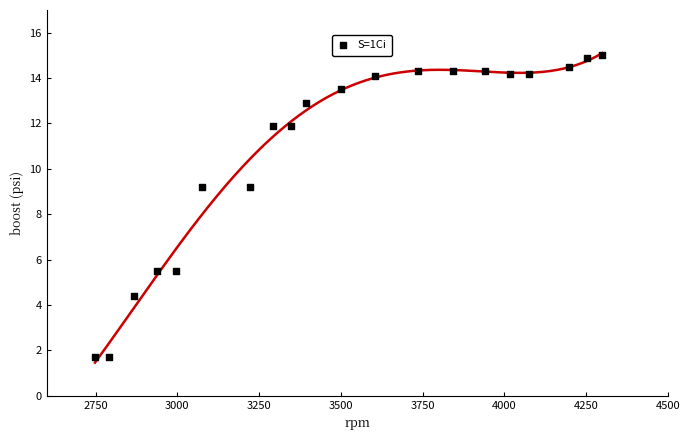

What is the range of X values (max minus min)?

1552.0